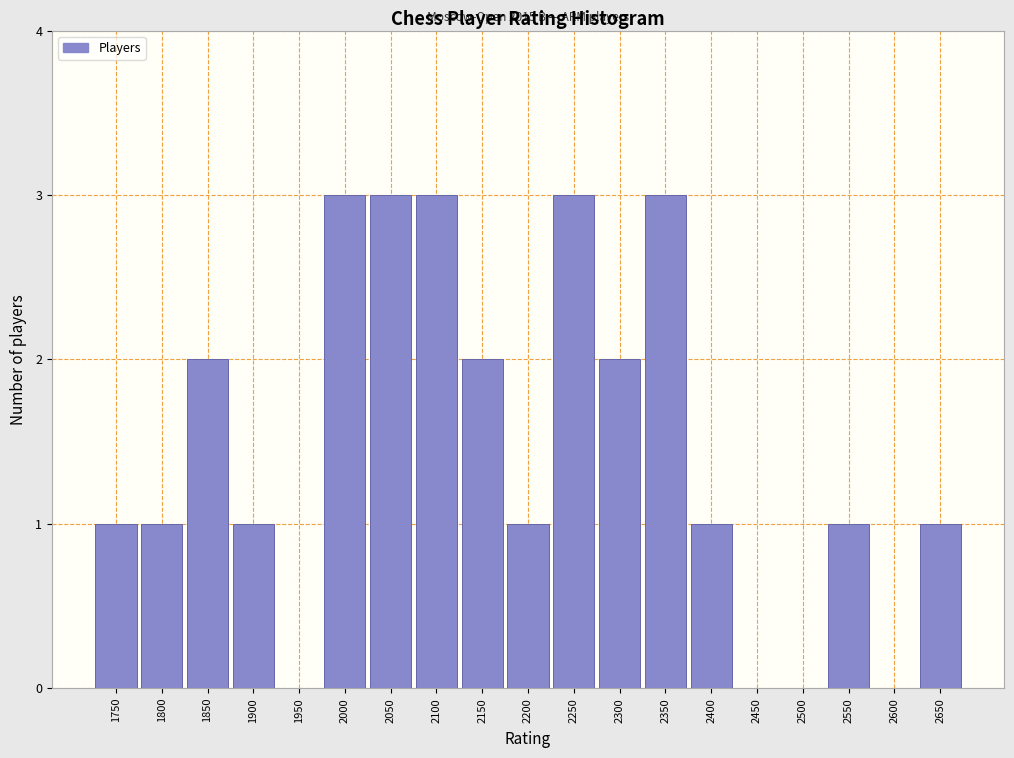

Reading left to right, list all the values displayed in this chart.

1750=1	1800=1	1850=2	1900=1	1950=0	2000=3	2050=3	2100=3	2150=2	2200=1	2250=3	2300=2	2350=3	2400=1	2450=0	2500=0	2550=1	2600=0	2650=1